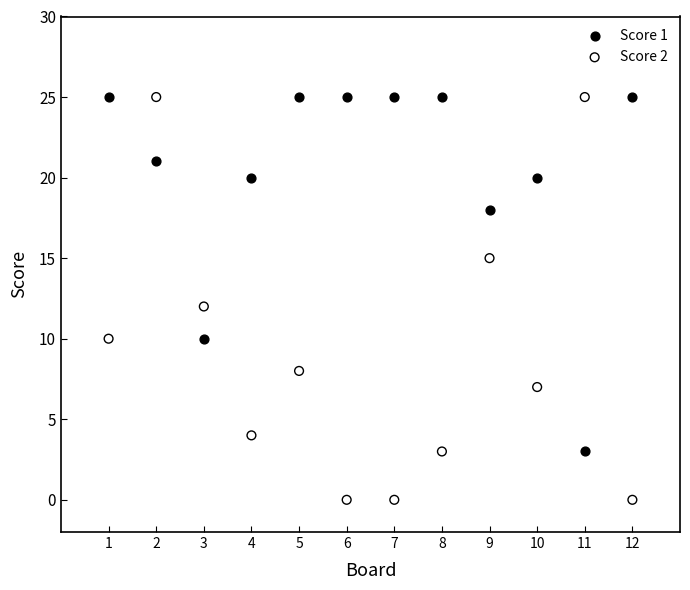

What are all the series names shown in the legend?

Score 1, Score 2